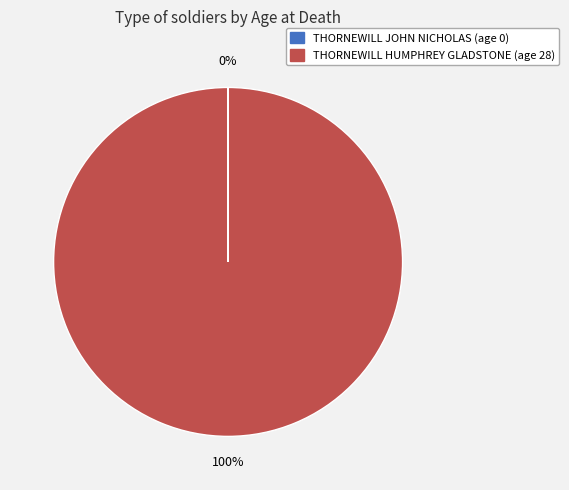

Which slice is the largest?

THORNEWILL HUMPHREY GLADSTONE